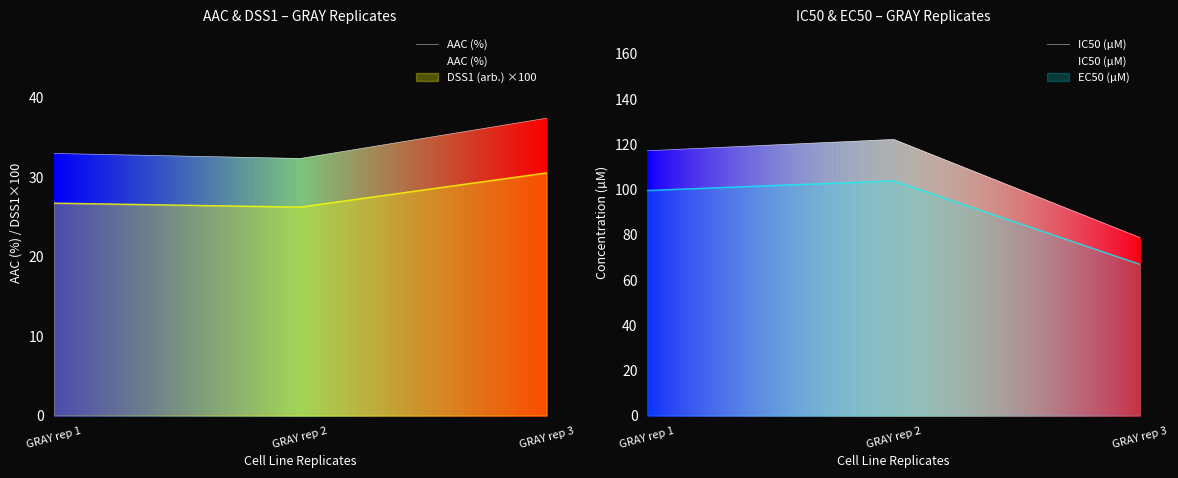

Which has a higher value, GRAY rep 1 or GRAY rep 3?

GRAY rep 3